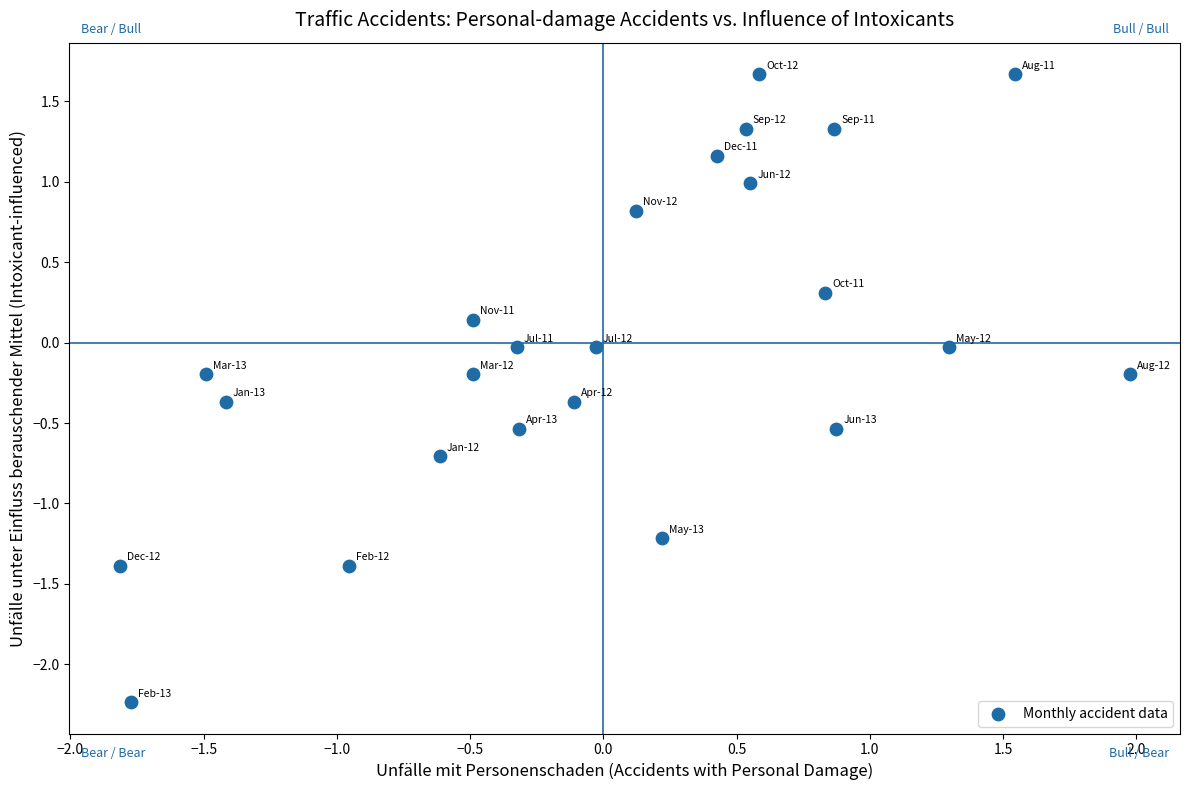

What is the range of X values (max minus min)?

3.8